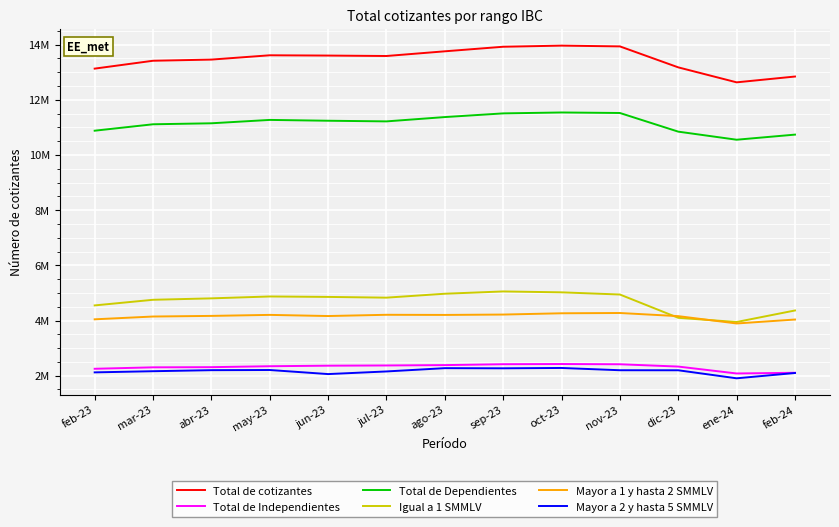

What are all the series names shown in the legend?

Total de cotizantes, Total de Independientes, Total de Dependientes, Igual a 1 SMMLV, Mayor a 1 y hasta 2 SMMLV, Mayor a 2 y hasta 5 SMMLV